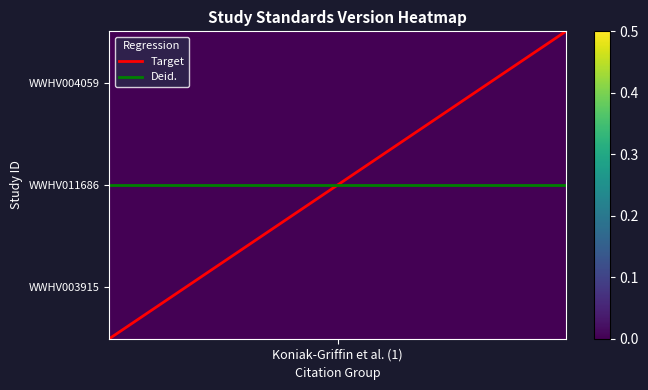

What is the average value of the Target series?

1.0